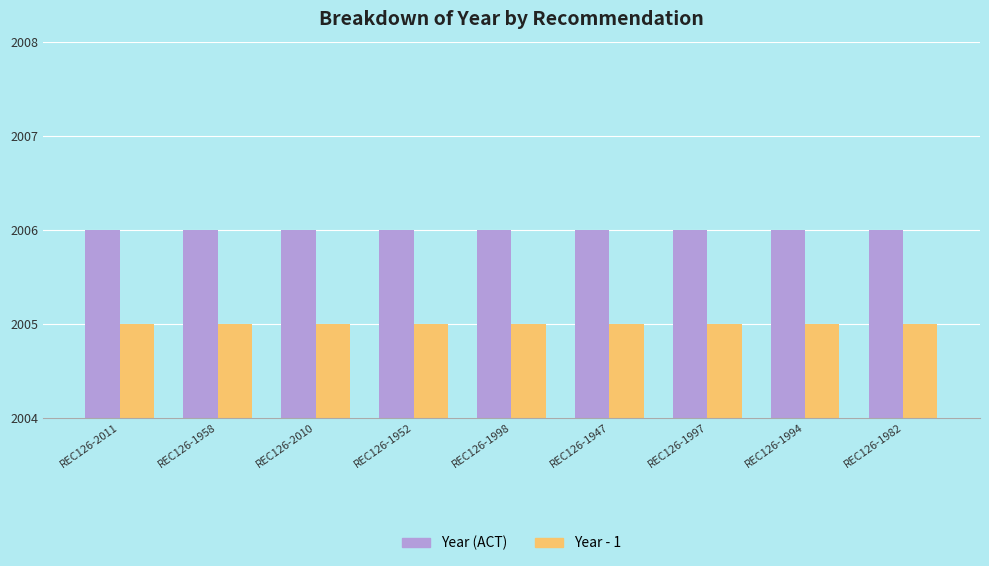

What is the total value across all series at REC126-2010?

4011